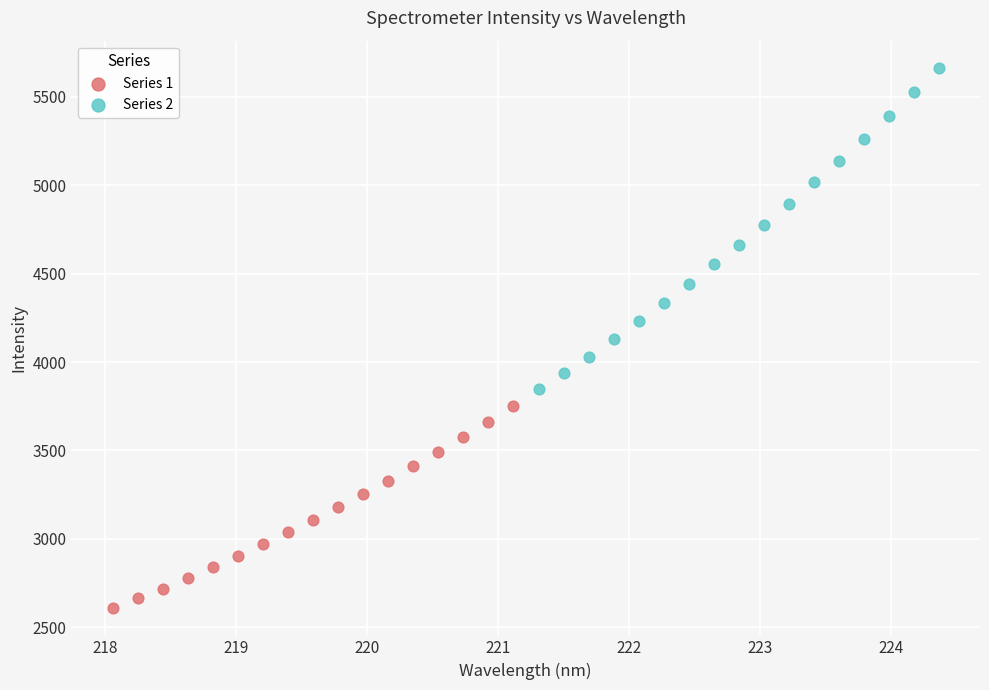

Which series contains the highest Y value?

Series 2